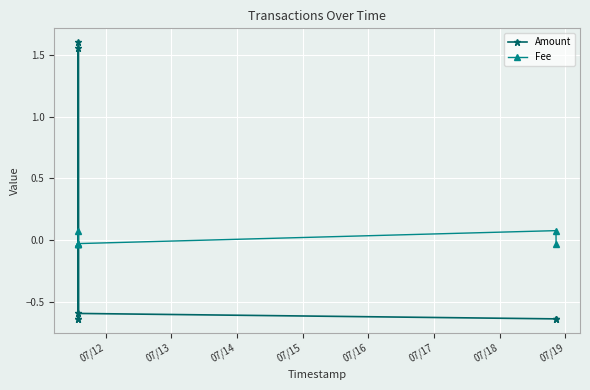

In Amount, how many points are lower than both neighbors (excluding endpoints)?

2